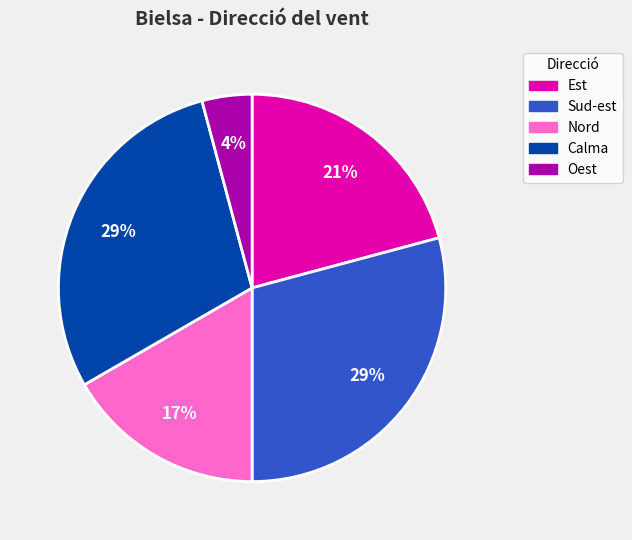

Does any single category account for the majority?

No